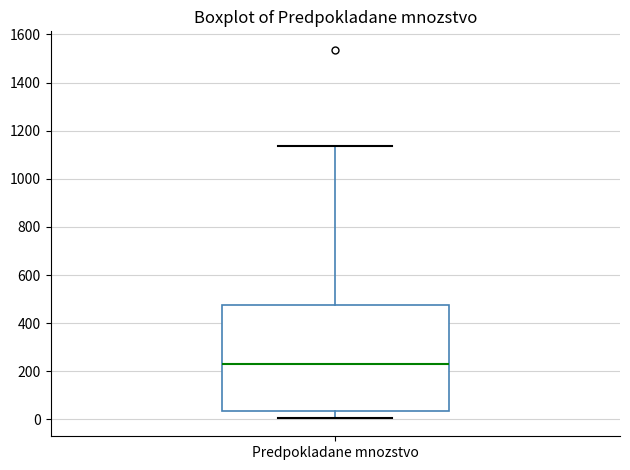

Transcribe this box plot: give where the median line is, the range the box spans, and where the two whiskers end, as read against the y-axis. The values are not printed on the chart, so give them approximately, as read against the axis.

median 240, box 40 to 480, whiskers 0 to 1140